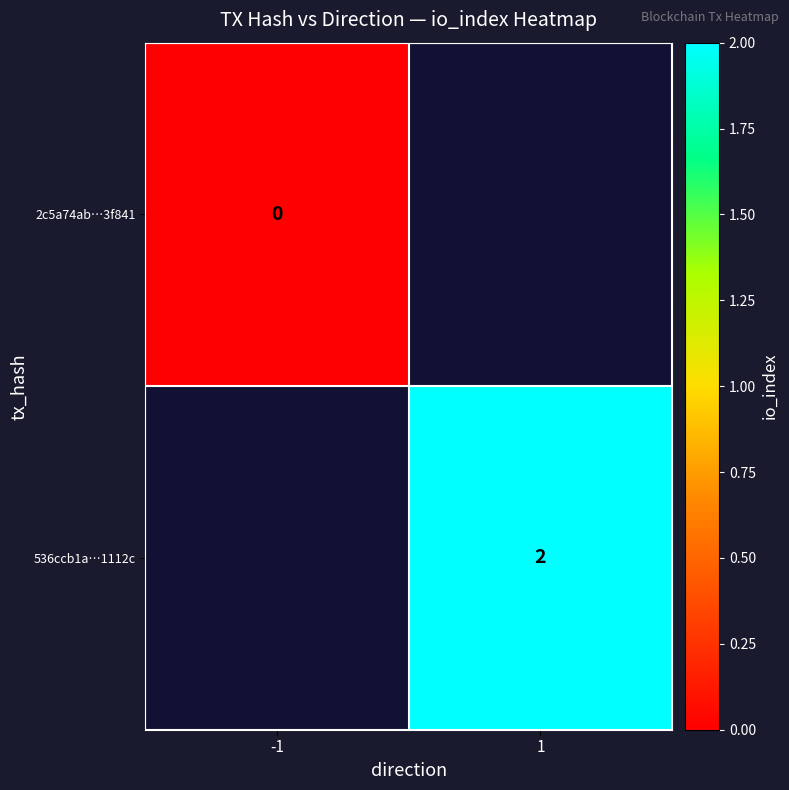

The value of 536ccb1a…1112c at 1 is 3. True or false?

False